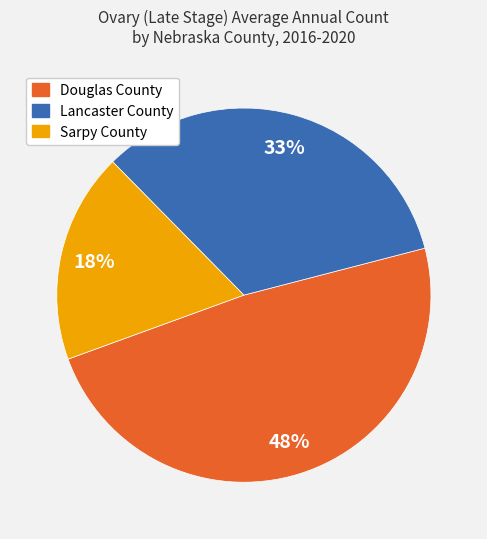

To the nearest percent, what is the average slice percentage?

33%